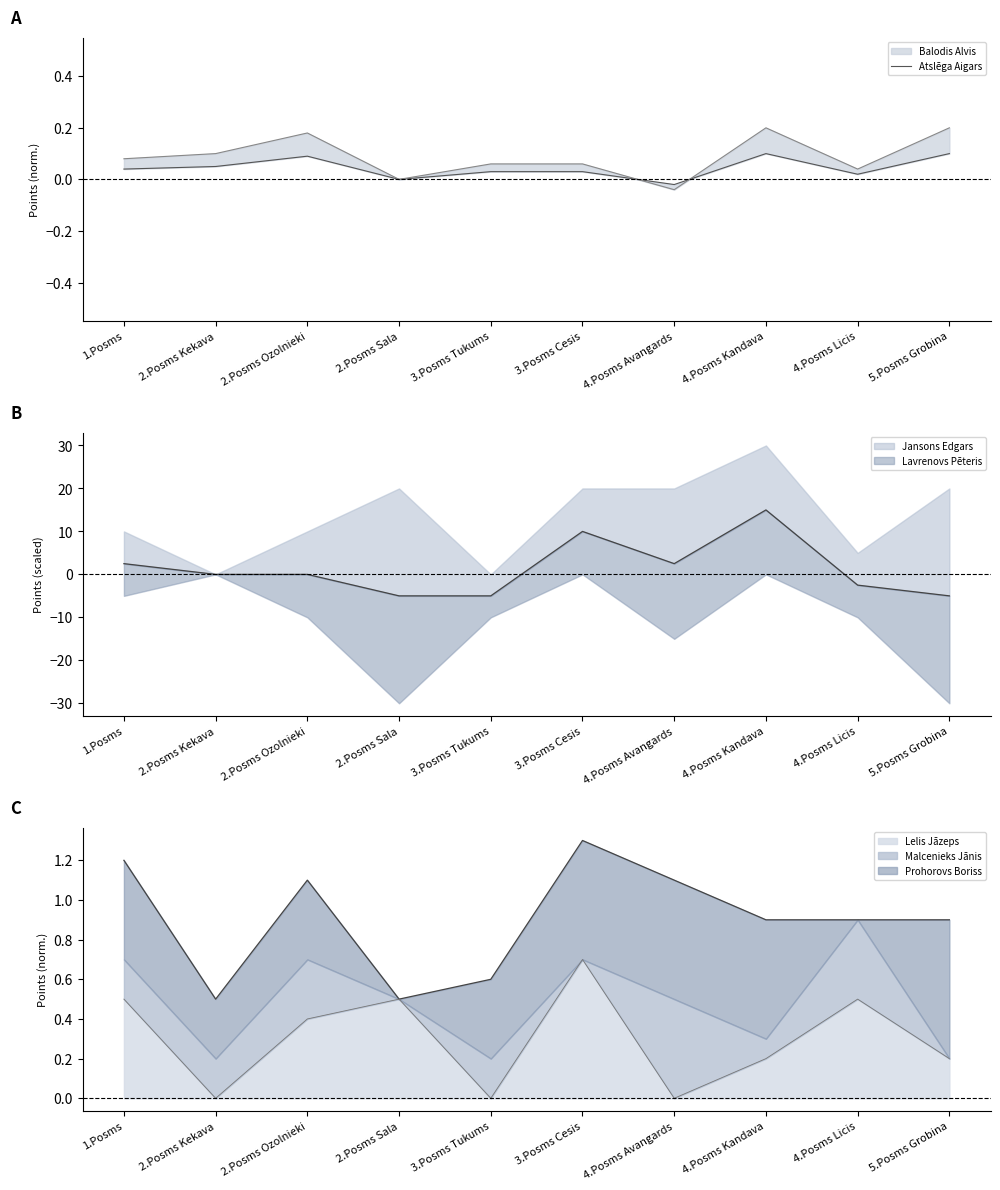

What is the label of the 5th point from the left?

3.Posms Tukums